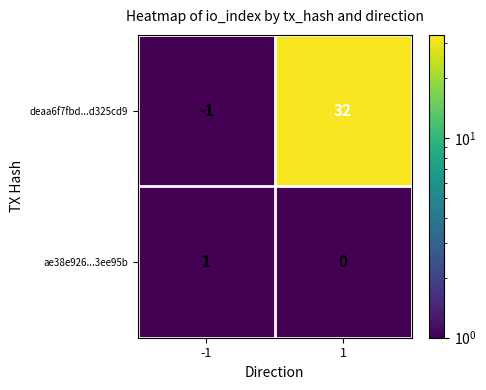

What is the sum of the deaa6f7fbd...d325cd9 values at 1 and -1?

31